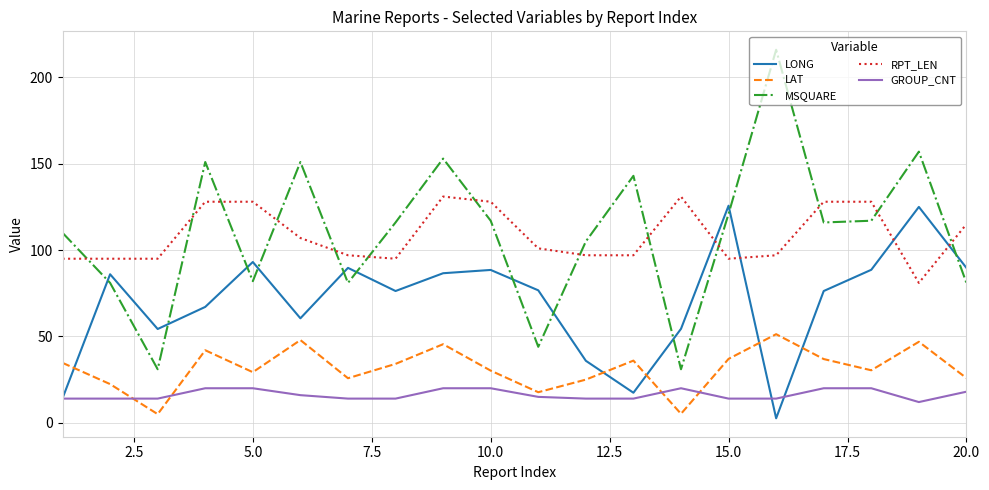

Which series has the widest spread of values?

MSQUARE